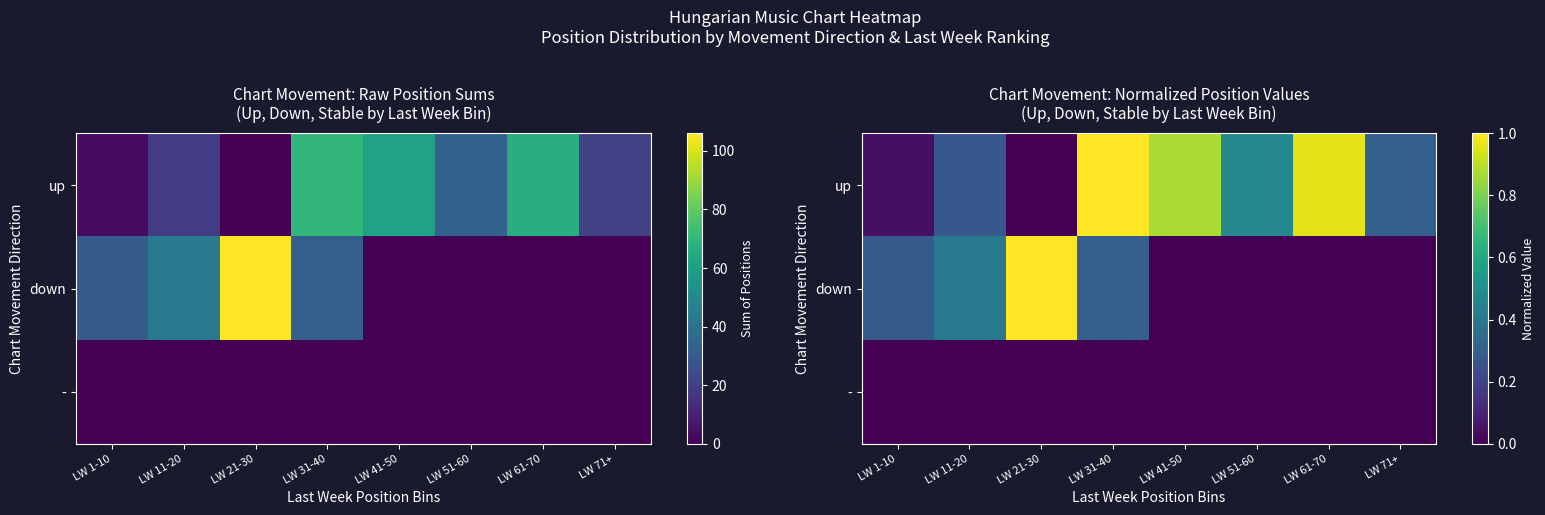

Is the value of down at LW 41-50 greater than the value of up at LW 11-20?

No